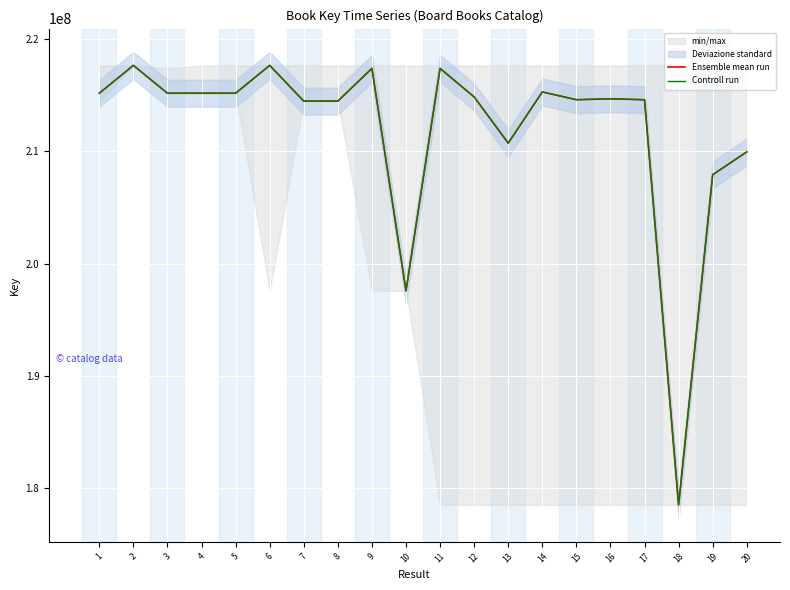

Where is the first local minimum for Controll run?

3